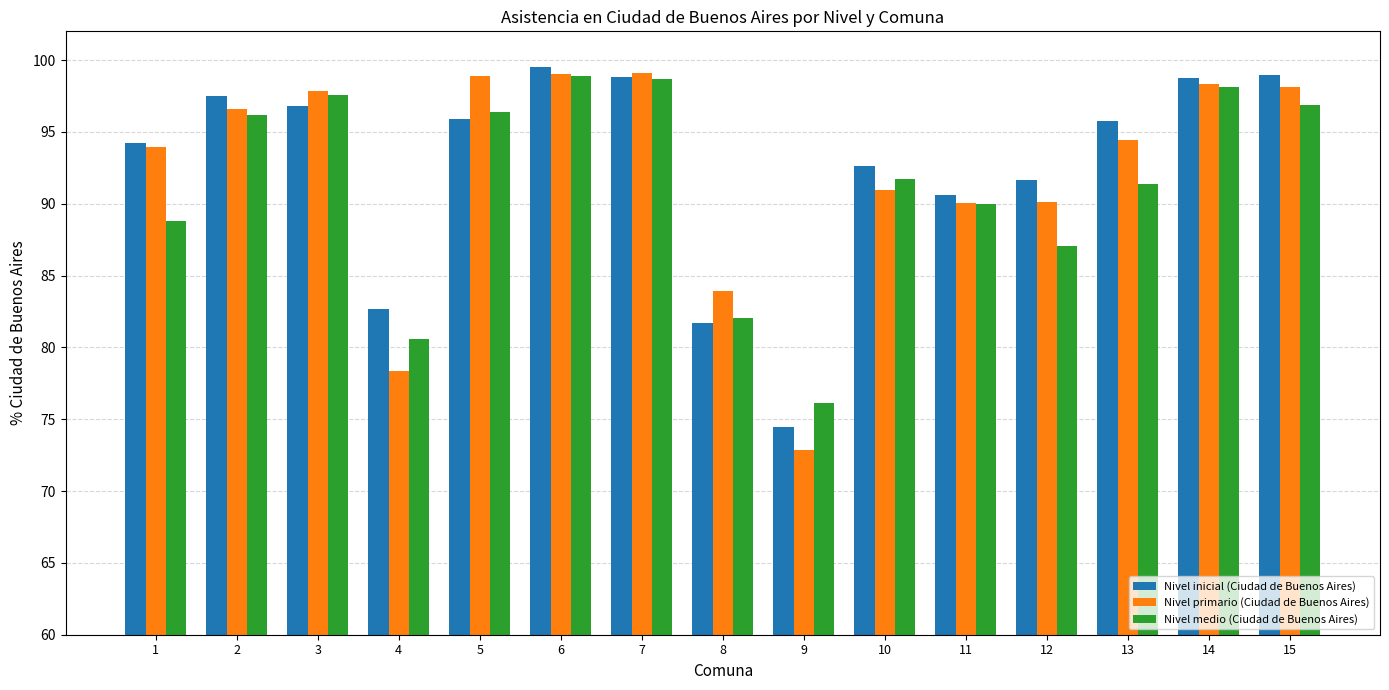

At which label is Nivel primario (Ciudad de Buenos Aires) closest to 85?

8